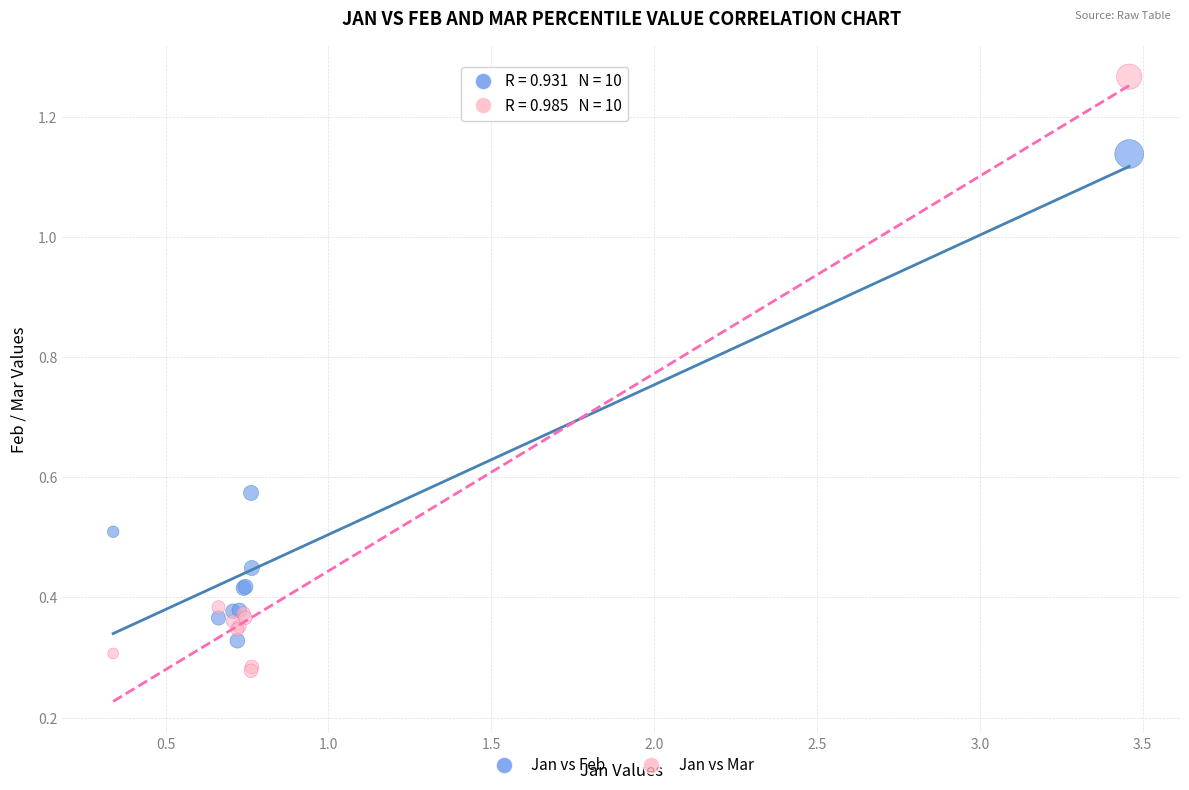

Which series has the widest spread of Y values?

Jan vs Mar